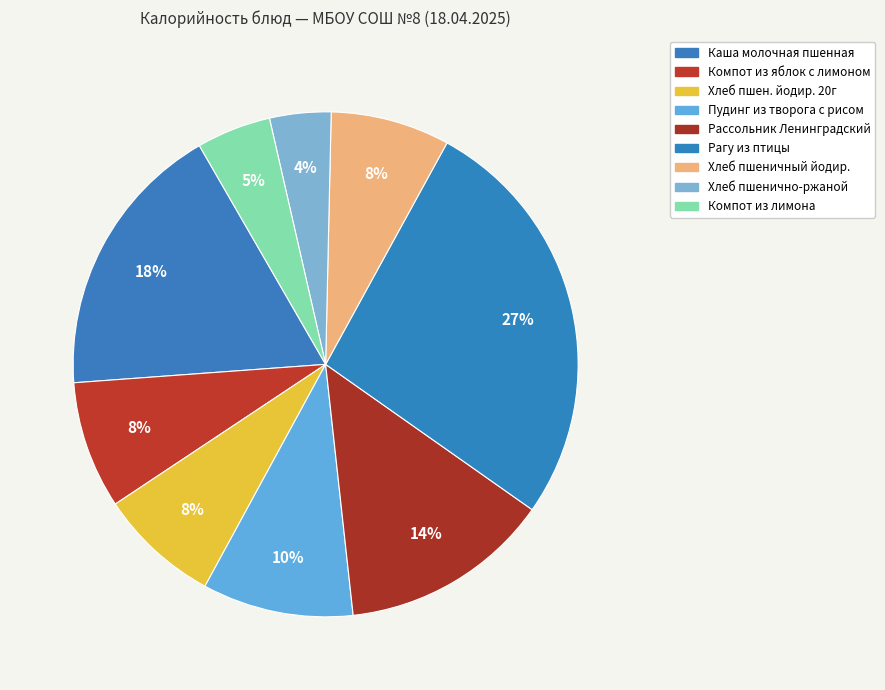

How many segments does this pie chart have?

9